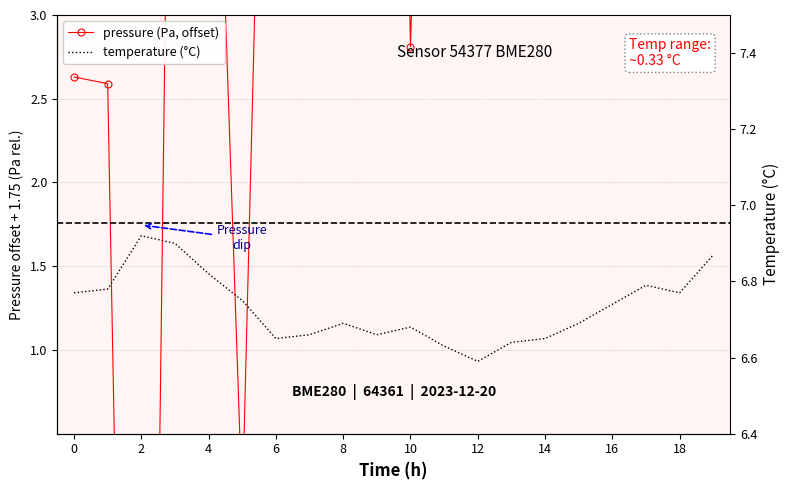

What is the total value across all series at 18?

19.9